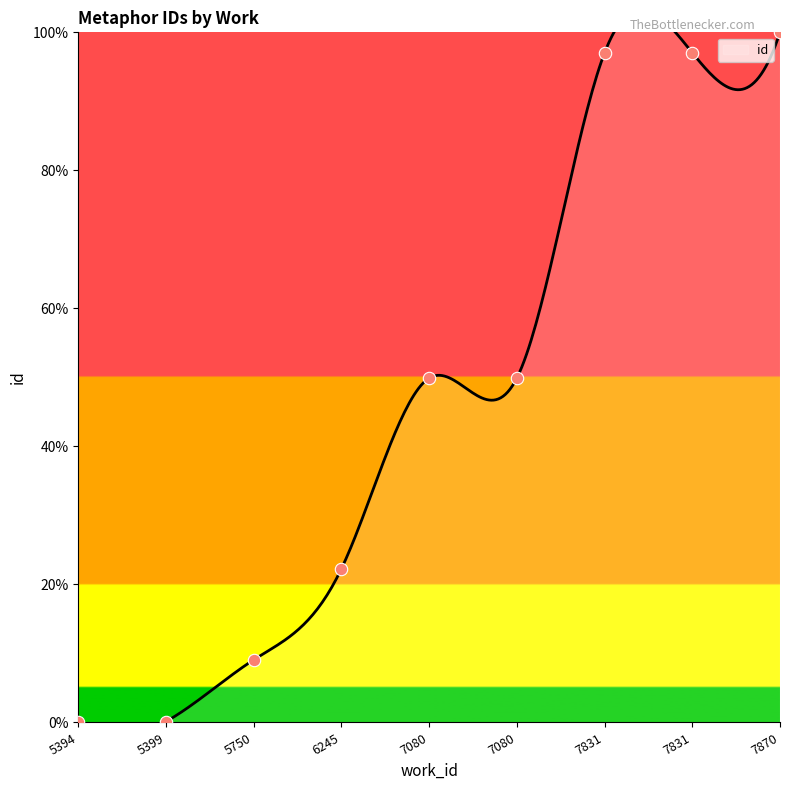

What is the change in value from 7080 to 7831?

+47.1